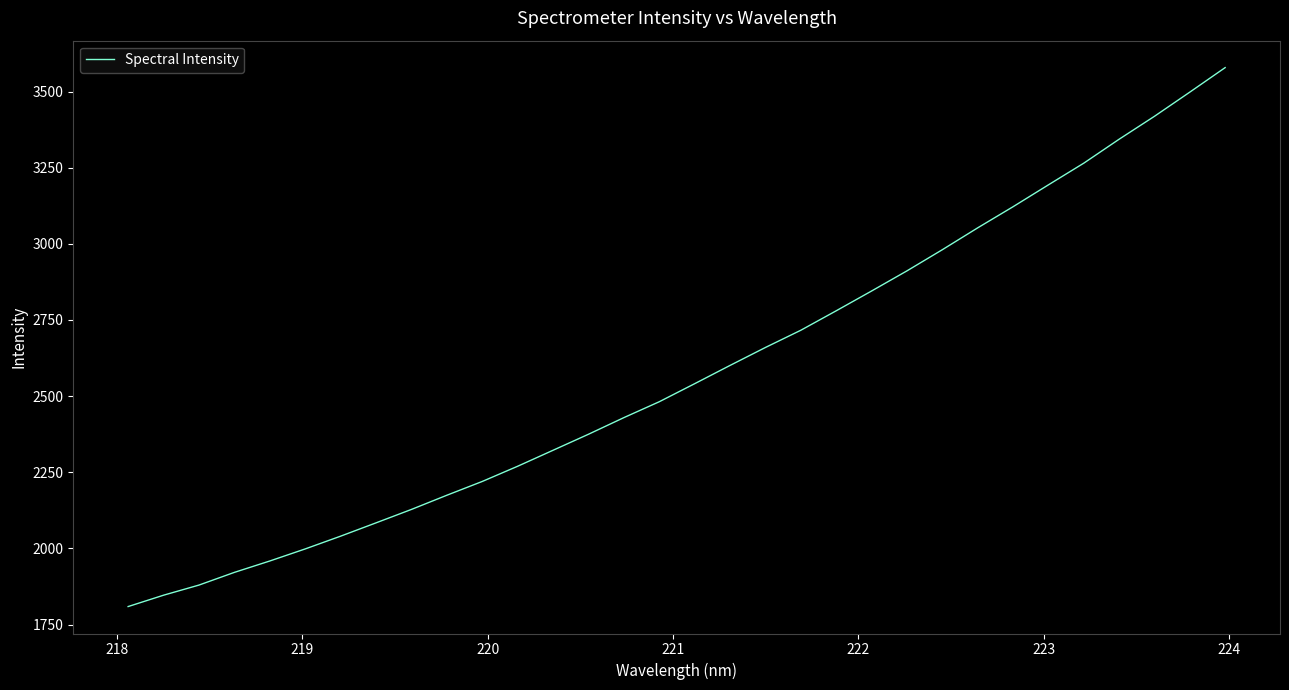

What is the maximum value shown in the chart?

3578.5